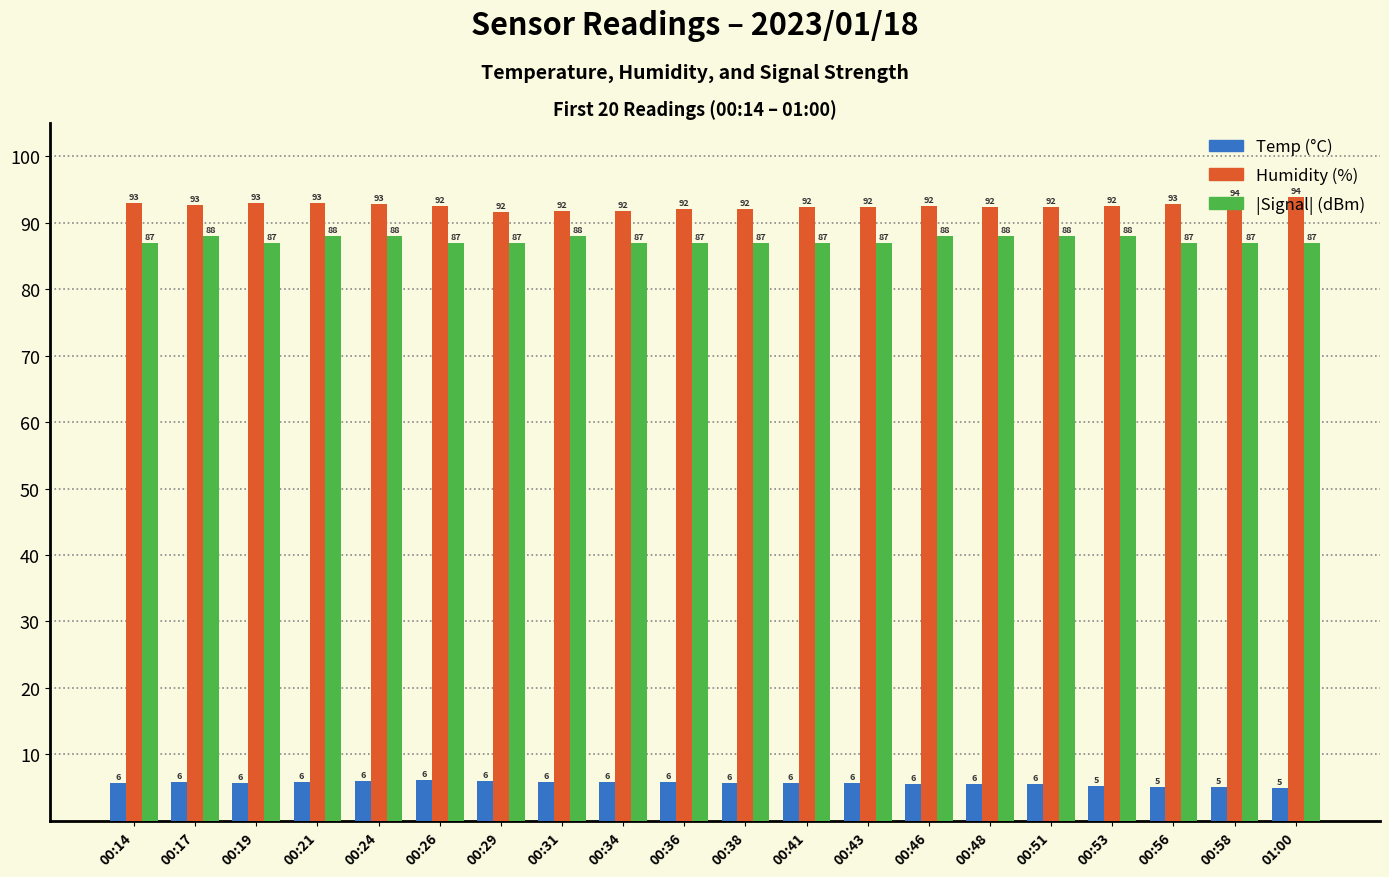

What is the smallest value displayed?

5.0